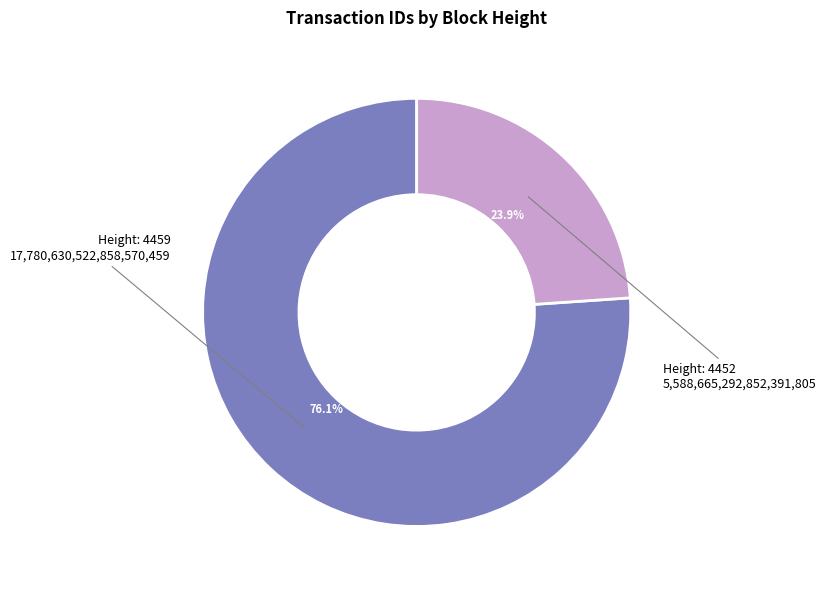

Count the number of slices in the pie.

2